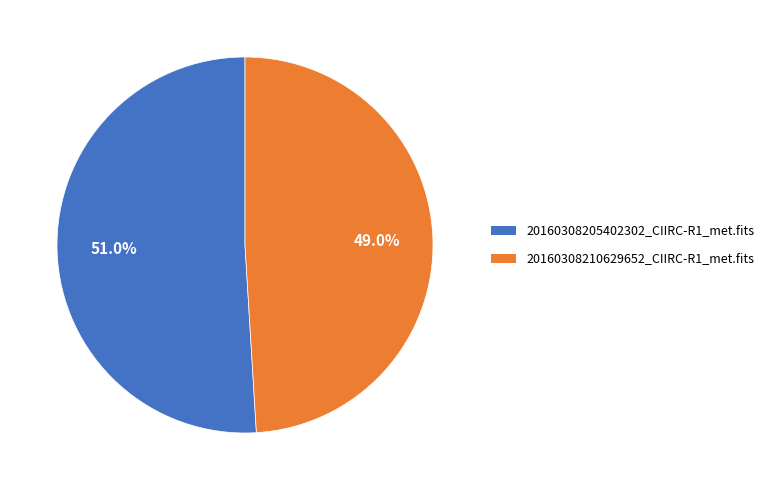

Rank the categories by value from highest to lowest.

20160308205402302_CIIRC-R1_met.fits, 20160308210629652_CIIRC-R1_met.fits